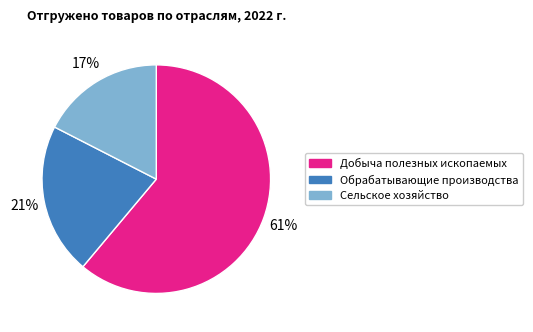

Combined, do Добыча полезных ископаемых and Обрабатывающие производства account for over 50%?

Yes